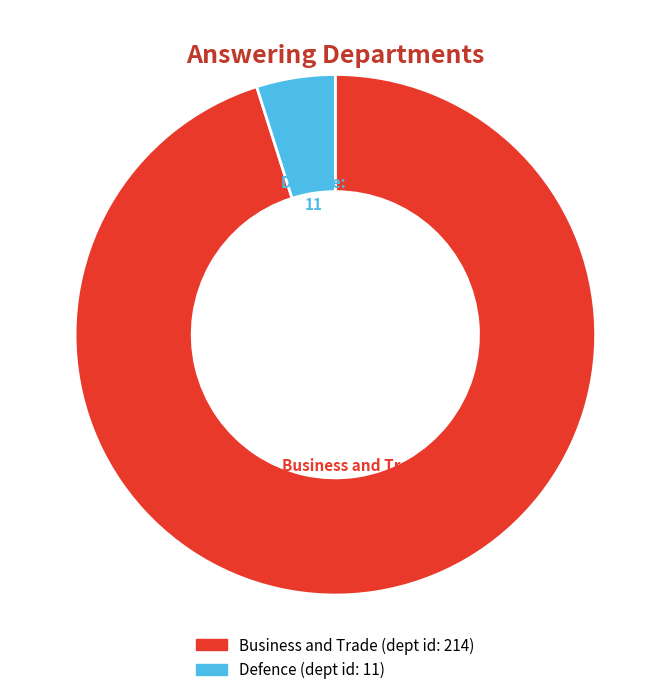

Between Business and Trade and Defence, which is larger?

Business and Trade